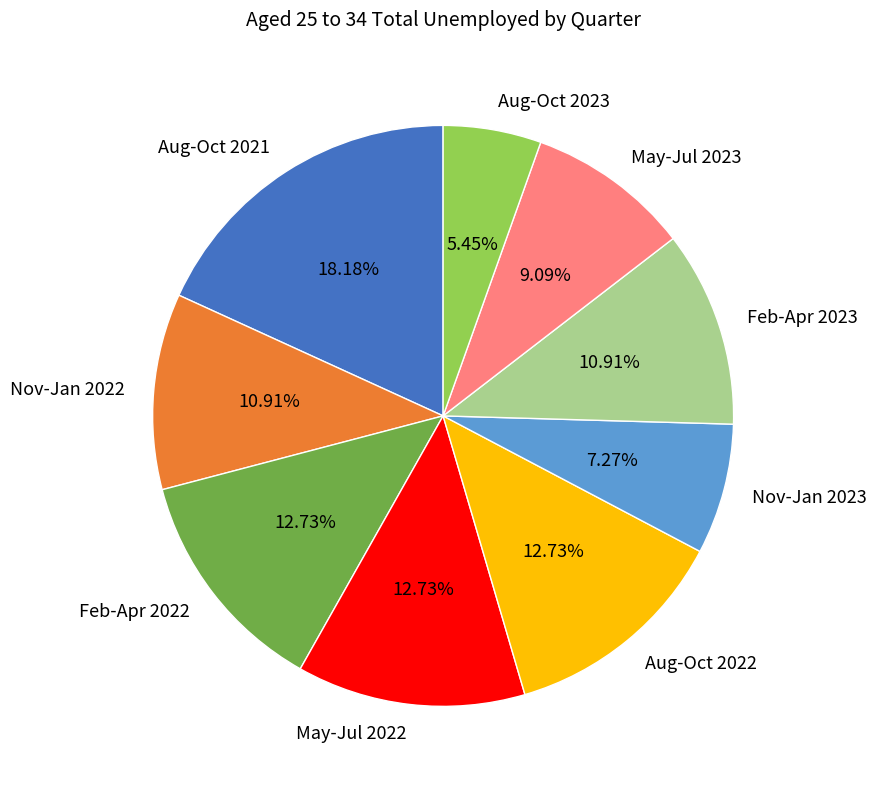

To the nearest percent, what is the difference between the May-Jul 2023 and Aug-Oct 2023 slice percentages?

4%